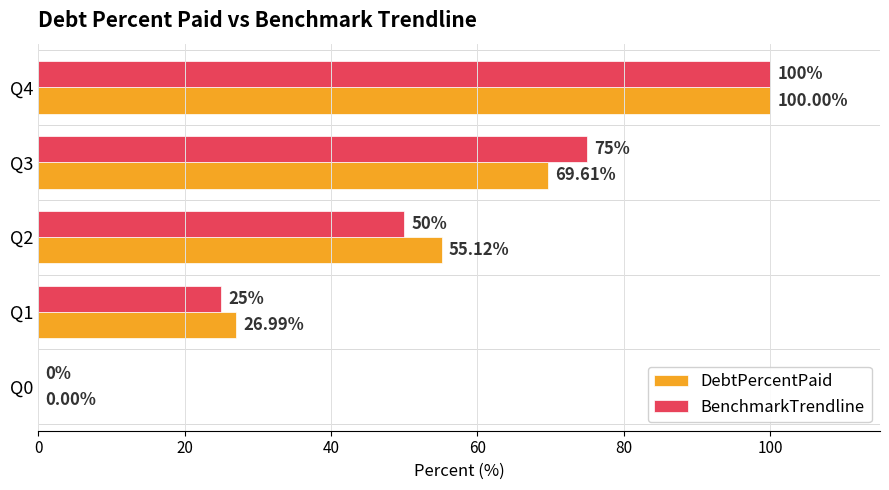

Which series has the largest total across all categories?

DebtPercentPaid